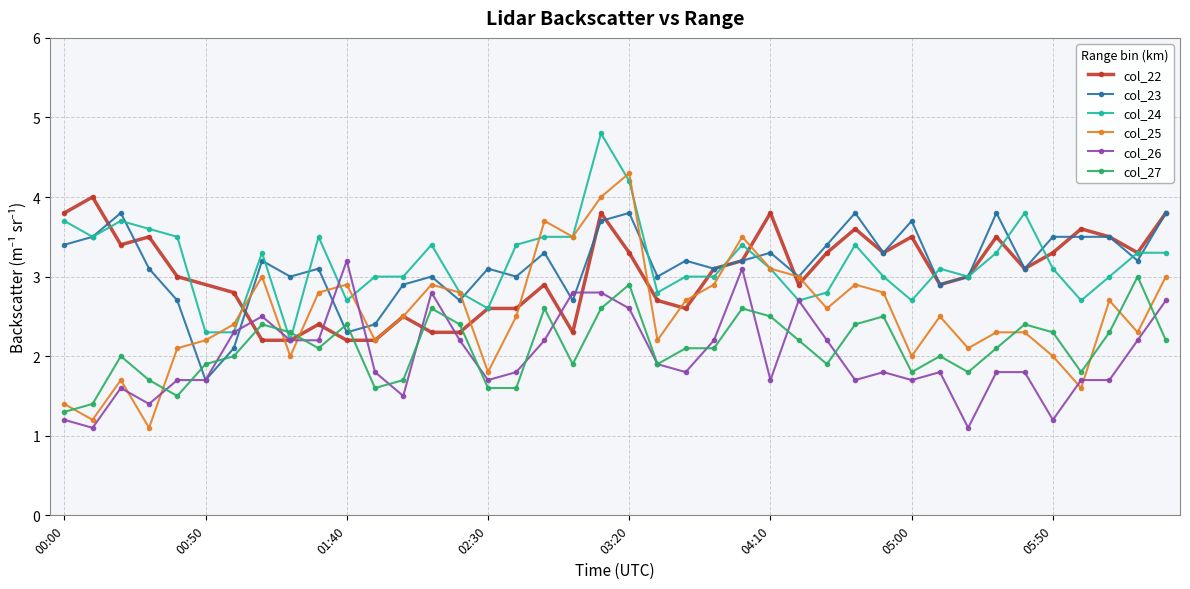

Is it true that col_27 equals 3.6 at 05:50?

False